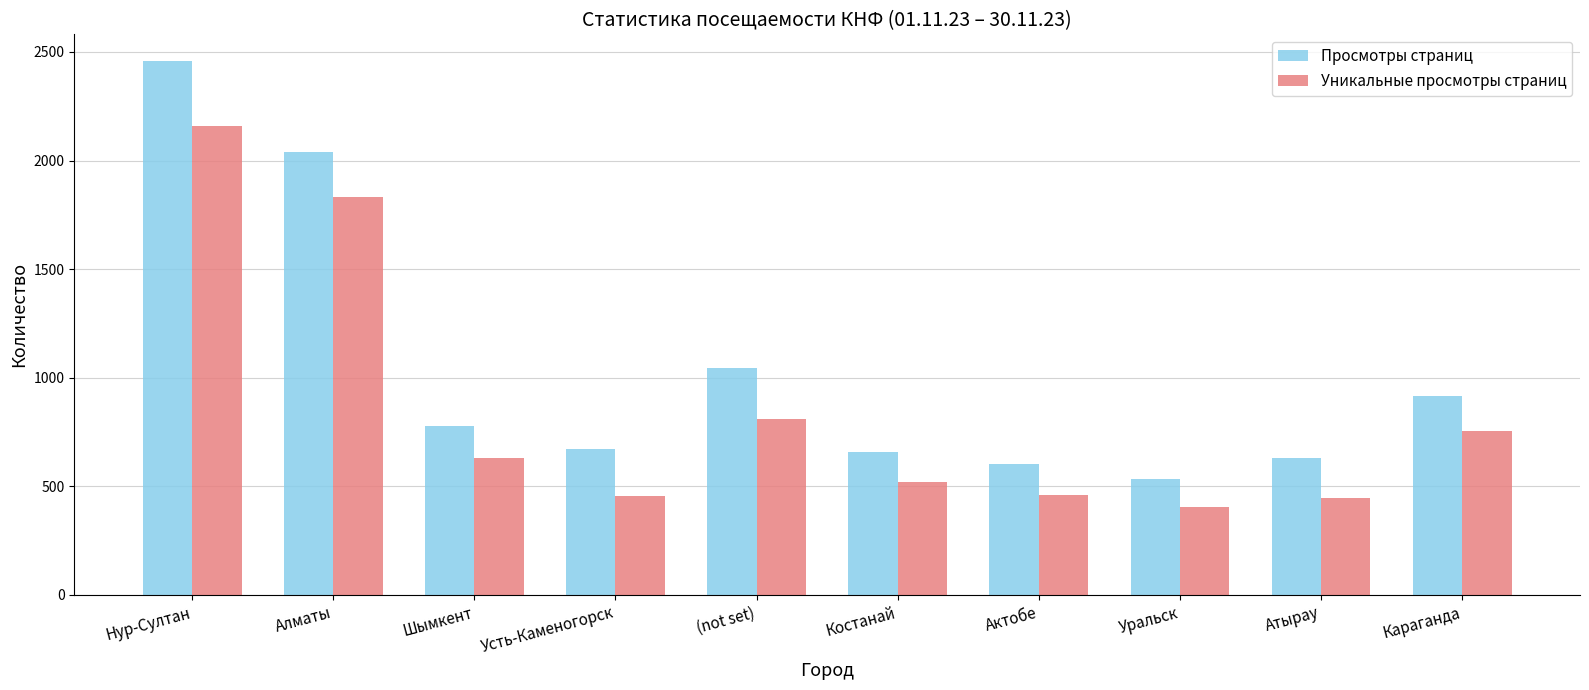

What is the difference between the highest and lowest values at Шымкент?

148